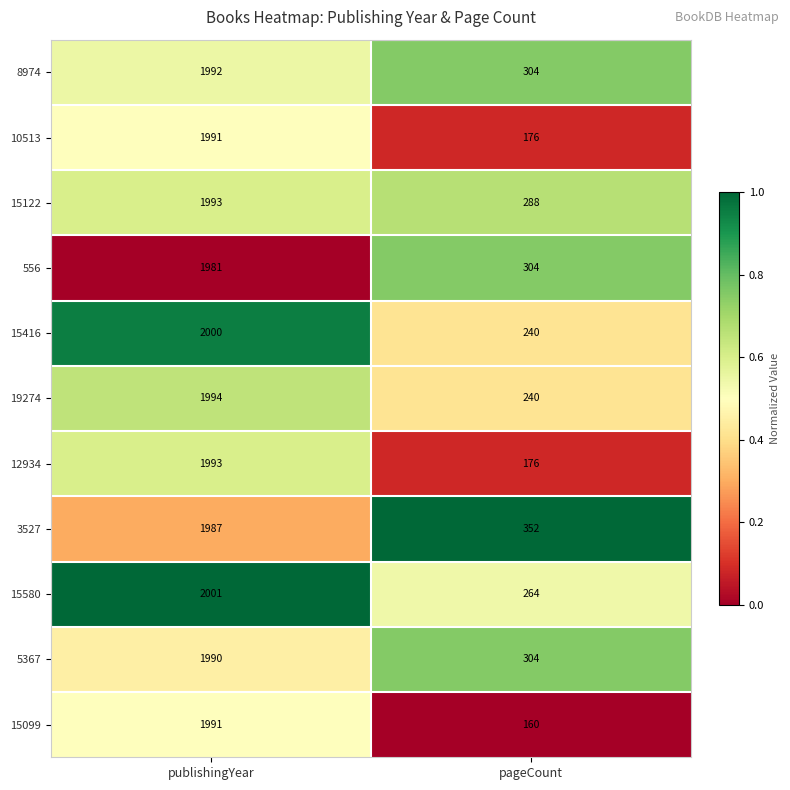

Which label corresponds to the smallest value in the chart?

pageCount